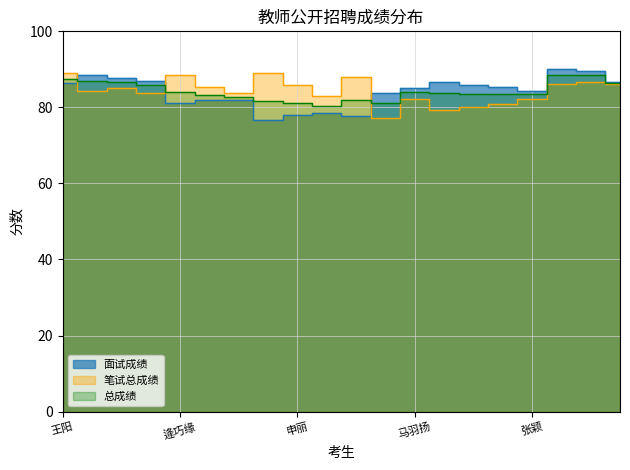

Is the value of 总成绩 at 于海燕 greater than the value of 笔试总成绩 at 玉梅?

No